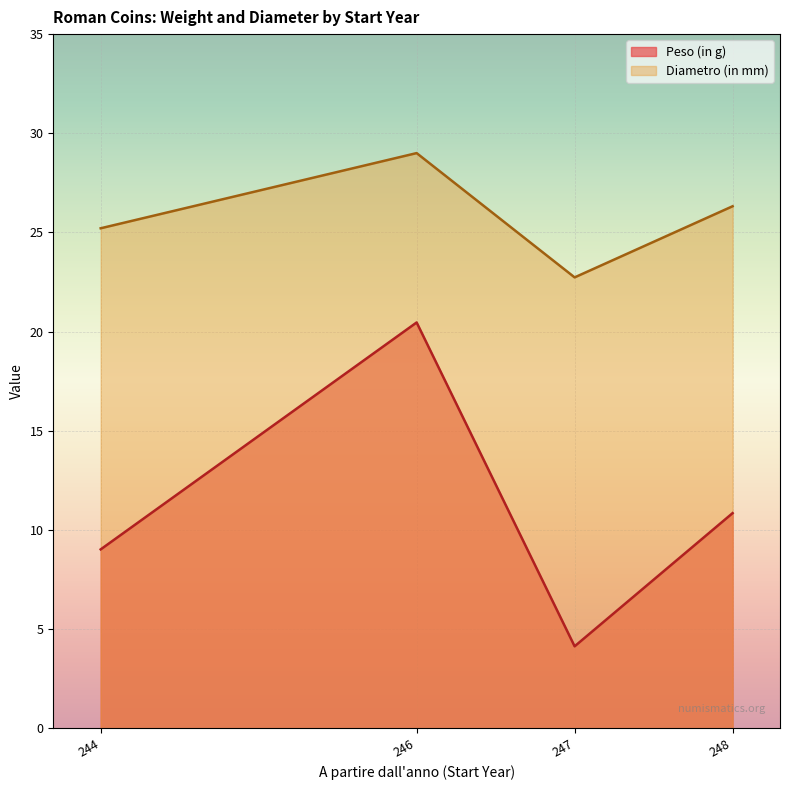

How many lines are shown in the chart?

2